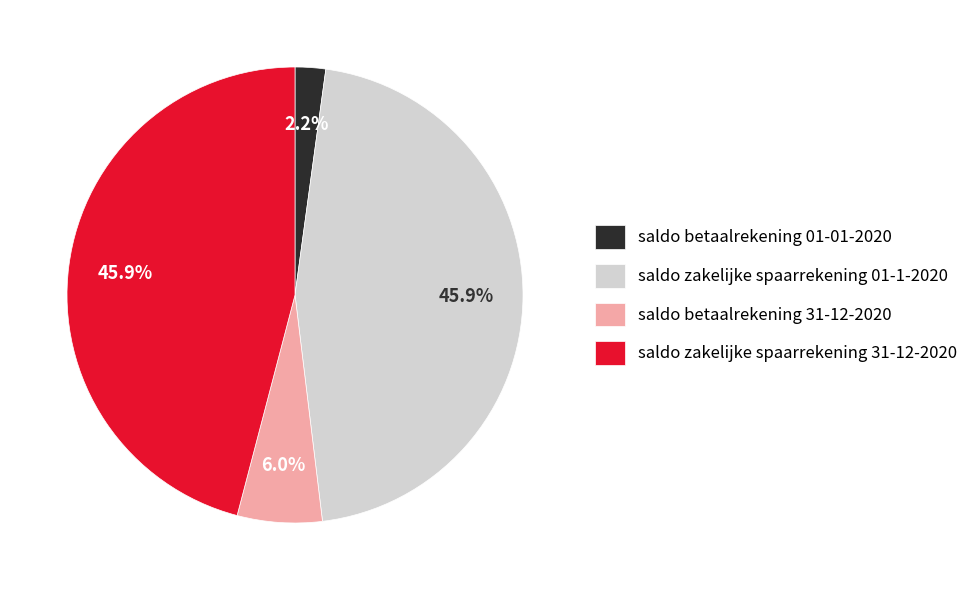

How many segments does this pie chart have?

4